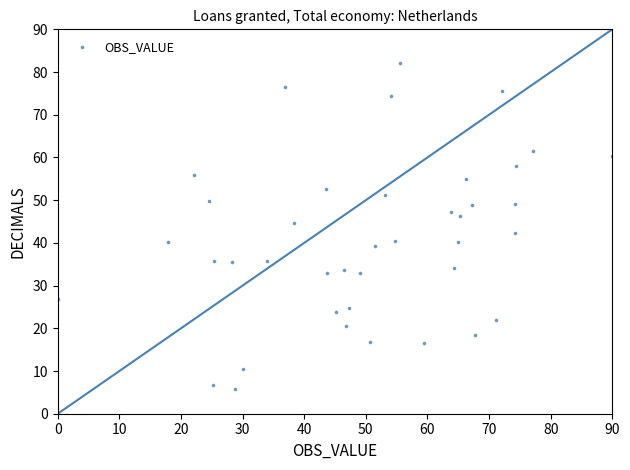

What is the range of Y values (max minus min)?

76.2